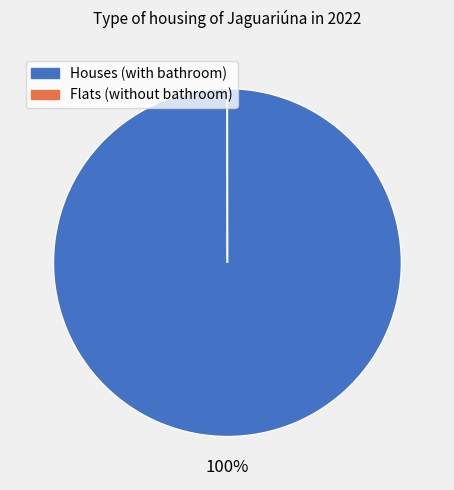

Is there a majority slice in this chart?

Yes